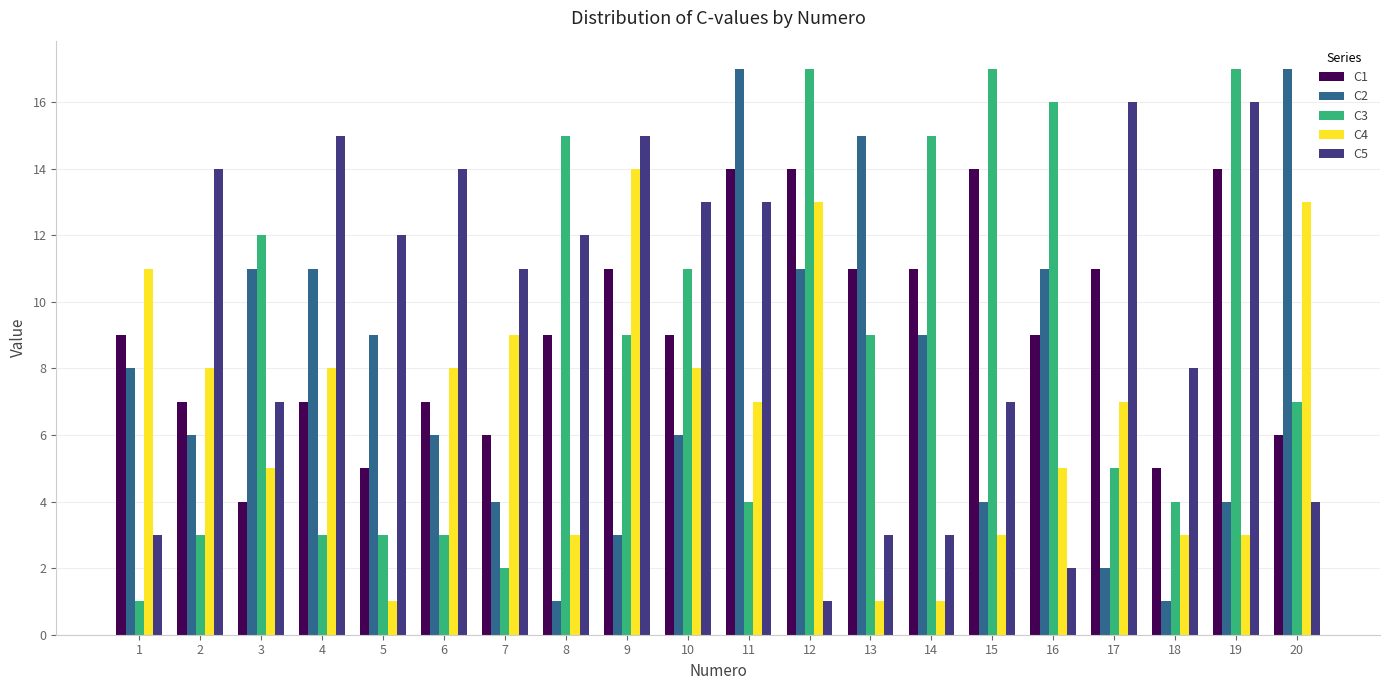

Reading left to right, transcribe all the data shown in this chart.

C1: 1=9	2=7	3=4	4=7	5=5	6=7	7=6	8=9	9=11	10=9	11=14	12=14	13=11	14=11	15=14	16=9	17=11	18=5	19=14	20=6
C2: 1=8	2=6	3=11	4=11	5=9	6=6	7=4	8=1	9=3	10=6	11=17	12=11	13=15	14=9	15=4	16=11	17=2	18=1	19=4	20=17
C3: 1=1	2=3	3=12	4=3	5=3	6=3	7=2	8=15	9=9	10=11	11=4	12=17	13=9	14=15	15=17	16=16	17=5	18=4	19=17	20=7
C4: 1=11	2=8	3=5	4=8	5=1	6=8	7=9	8=3	9=14	10=8	11=7	12=13	13=1	14=1	15=3	16=5	17=7	18=3	19=3	20=13
C5: 1=3	2=14	3=7	4=15	5=12	6=14	7=11	8=12	9=15	10=13	11=13	12=1	13=3	14=3	15=7	16=2	17=16	18=8	19=16	20=4